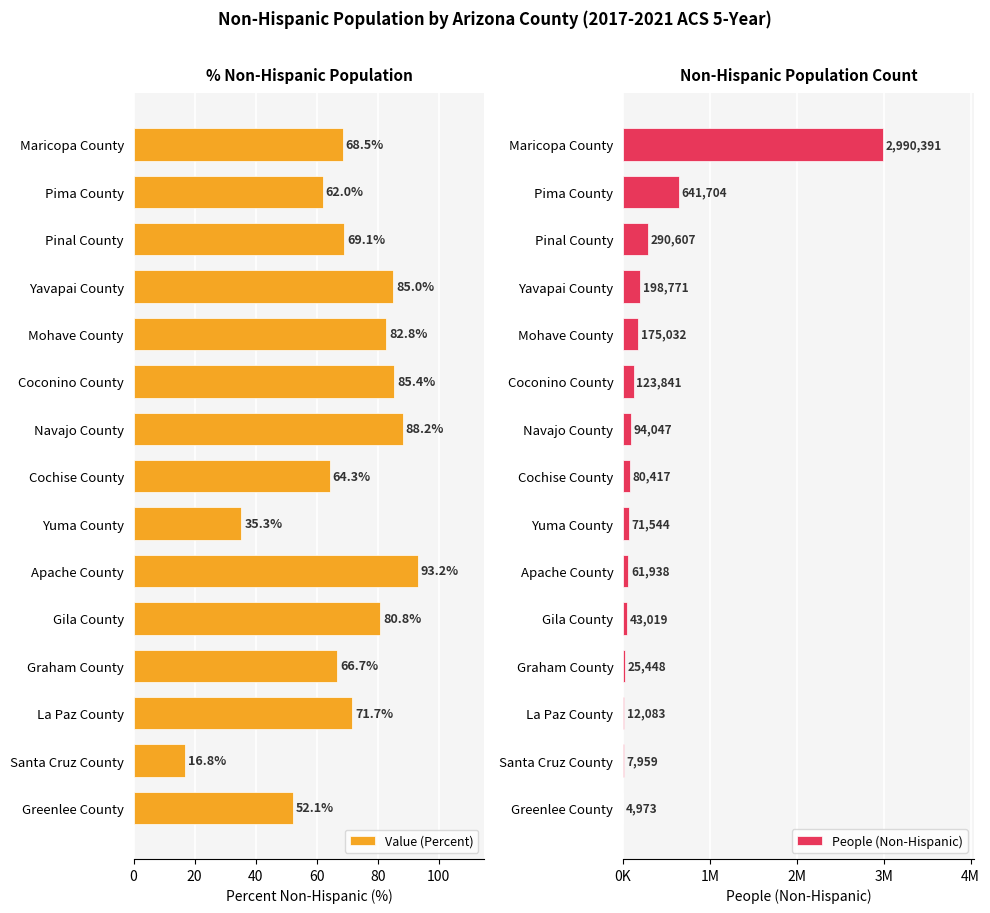

At which label is Value (Percent) closest to 55?

Greenlee County